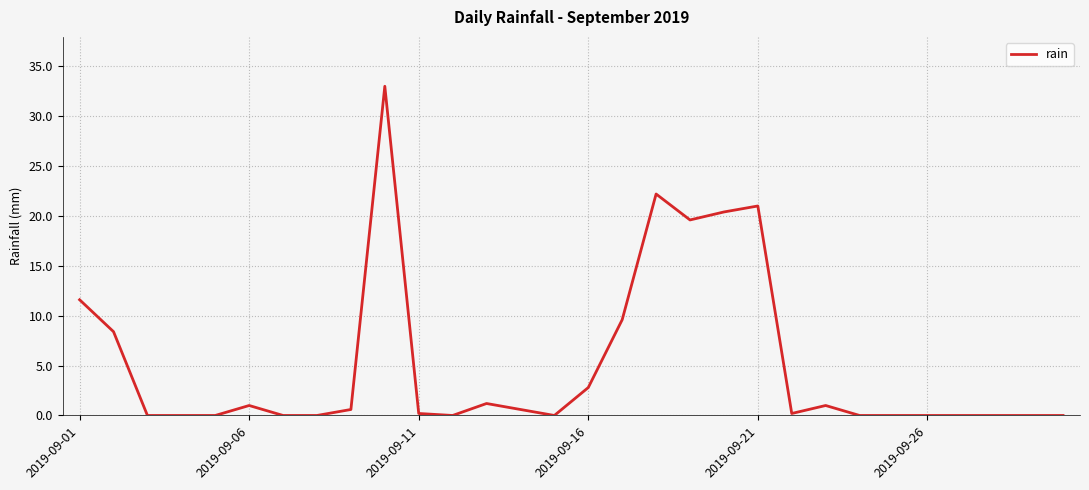

What is the greatest value displayed?

33.0